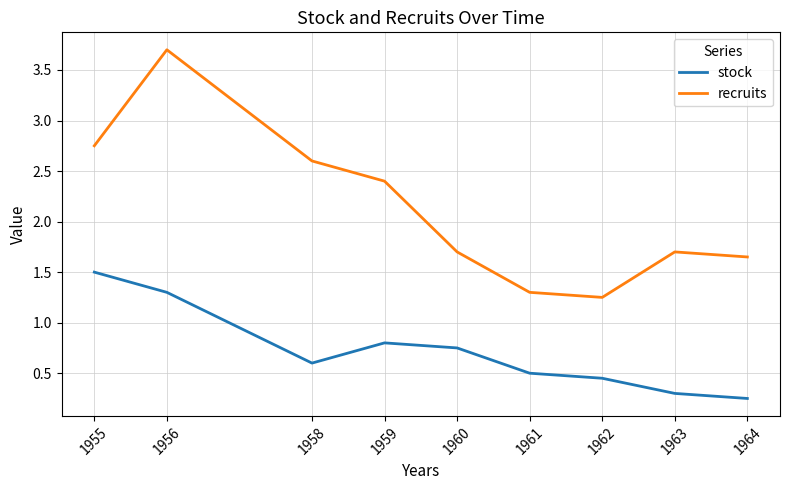

True or false: stock has more than 2 interior local peaks.

False